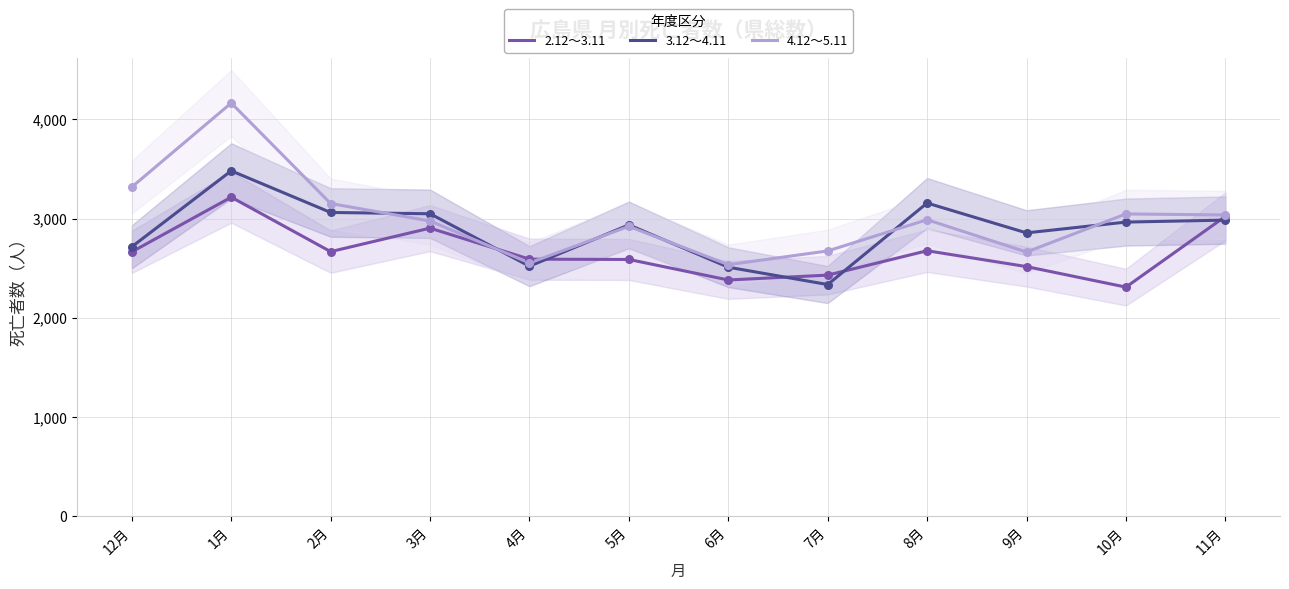

What is the total value across all series at 5月?

8447